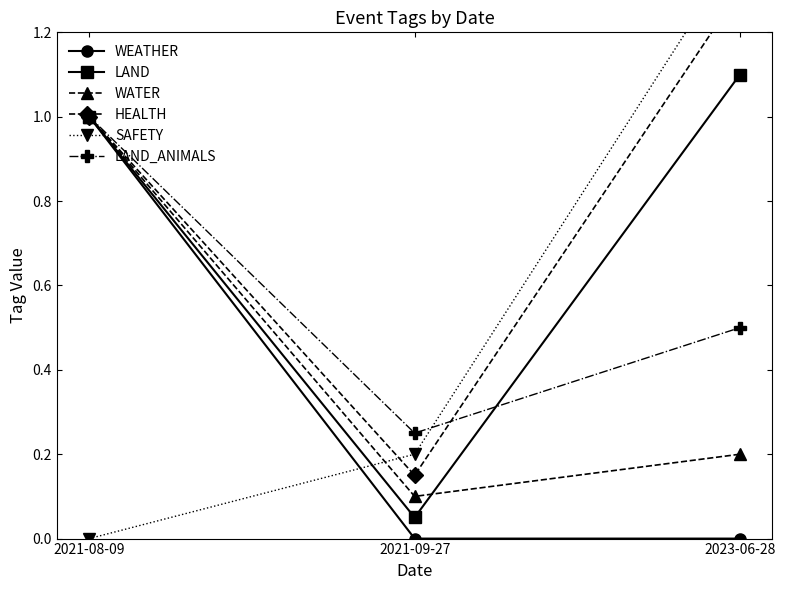

Reading right to left, list all the values displayed in this chart.

WEATHER: 2023-06-28=0.0	2021-09-27=0.0	2021-08-09=1.0
LAND: 2023-06-28=1.1	2021-09-27=0.1	2021-08-09=1.0
WATER: 2023-06-28=0.2	2021-09-27=0.1	2021-08-09=1.0
HEALTH: 2023-06-28=1.3	2021-09-27=0.1	2021-08-09=1.0
SAFETY: 2023-06-28=1.4	2021-09-27=0.2	2021-08-09=0.0
LAND_ANIMALS: 2023-06-28=0.5	2021-09-27=0.2	2021-08-09=1.0